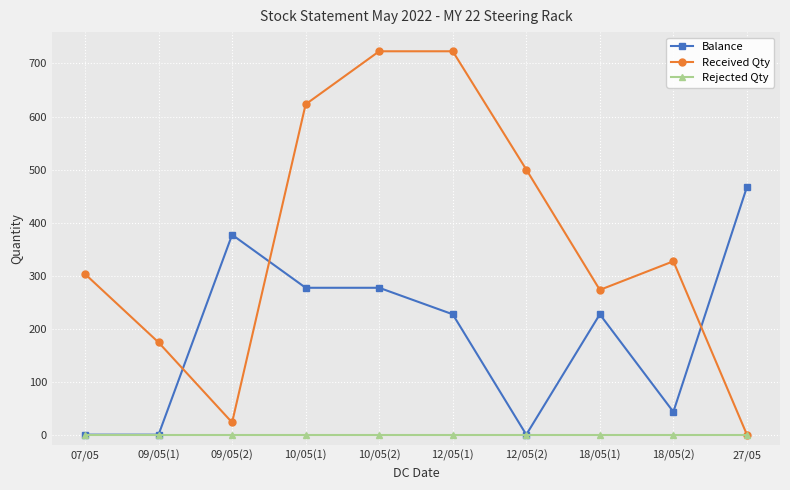

Where is Received Qty nearest to the value 361?

18/05(2)